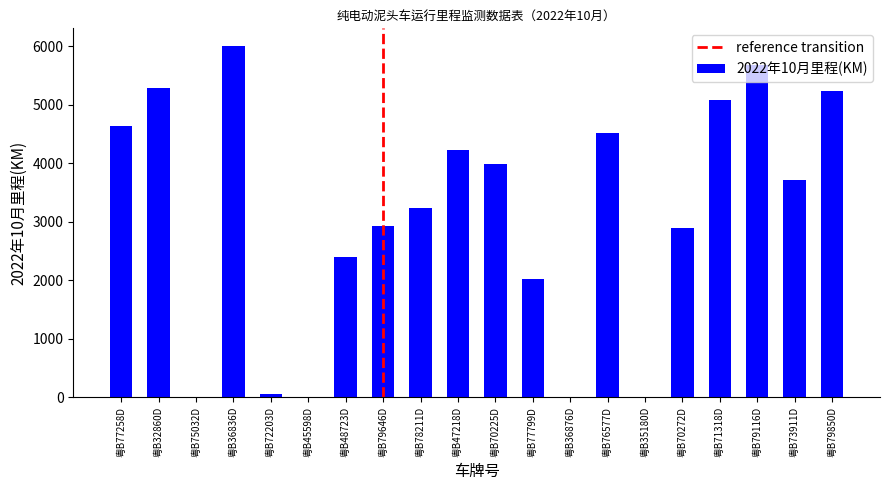

What is the sum of the values at 粤B45598D and 粤B79646D?

2920